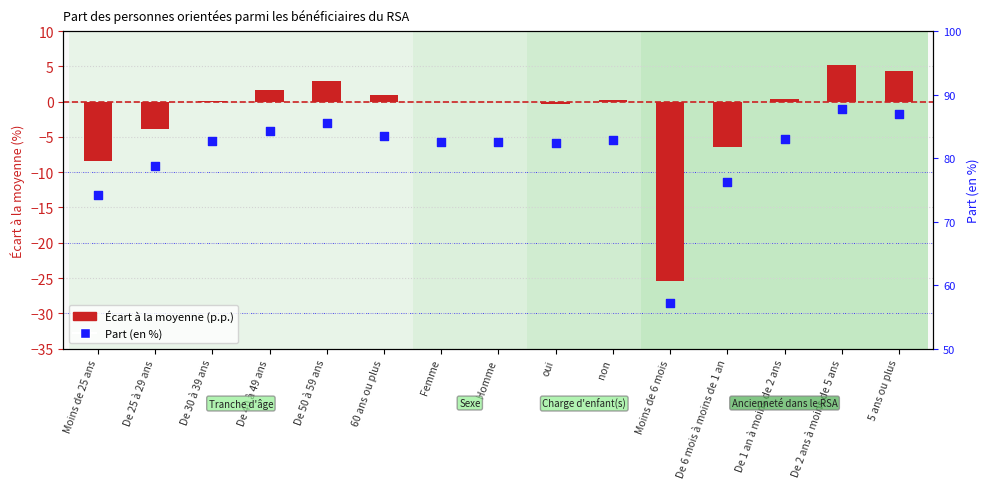

Which series reaches the minimum Y coordinate?

Écart à la moyenne